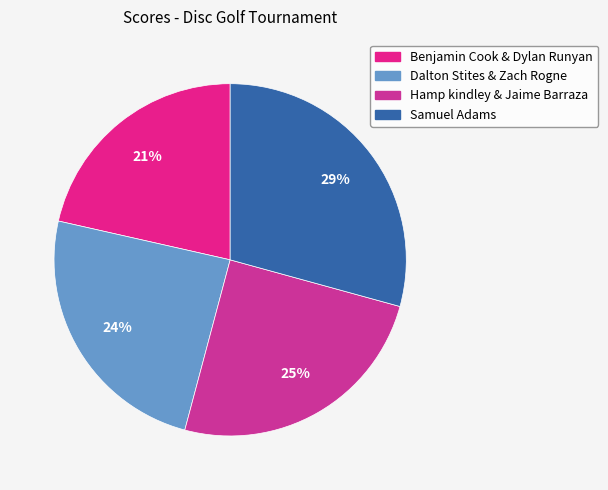

What is the ratio of the value at Dalton Stites & Zach Rogne to the value at Samuel Adams?

0.8